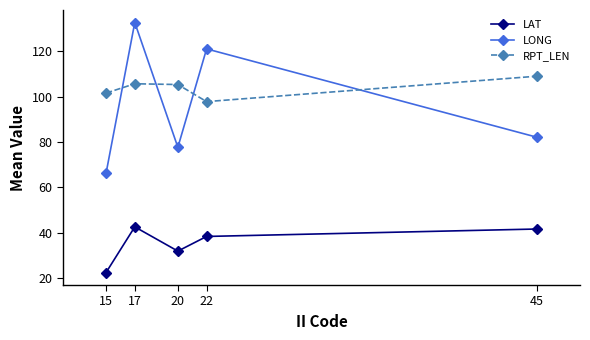

At which category does LONG reach its first local peak?

17